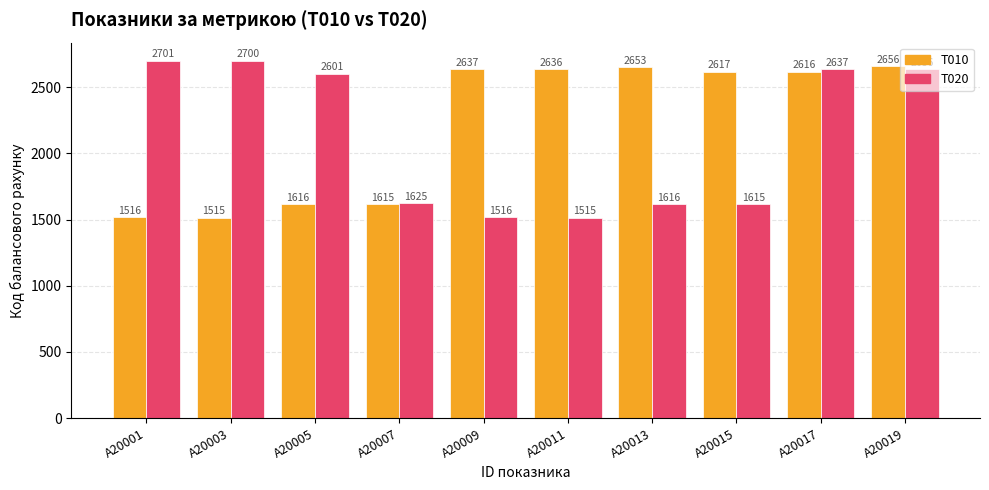

What is the difference between the highest and lowest values at A20003?

1185